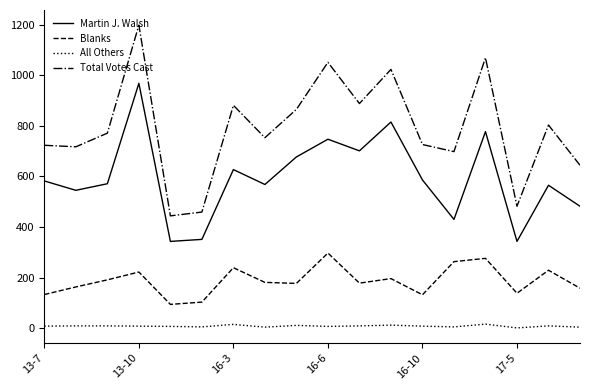

What is the smallest value displayed?

1